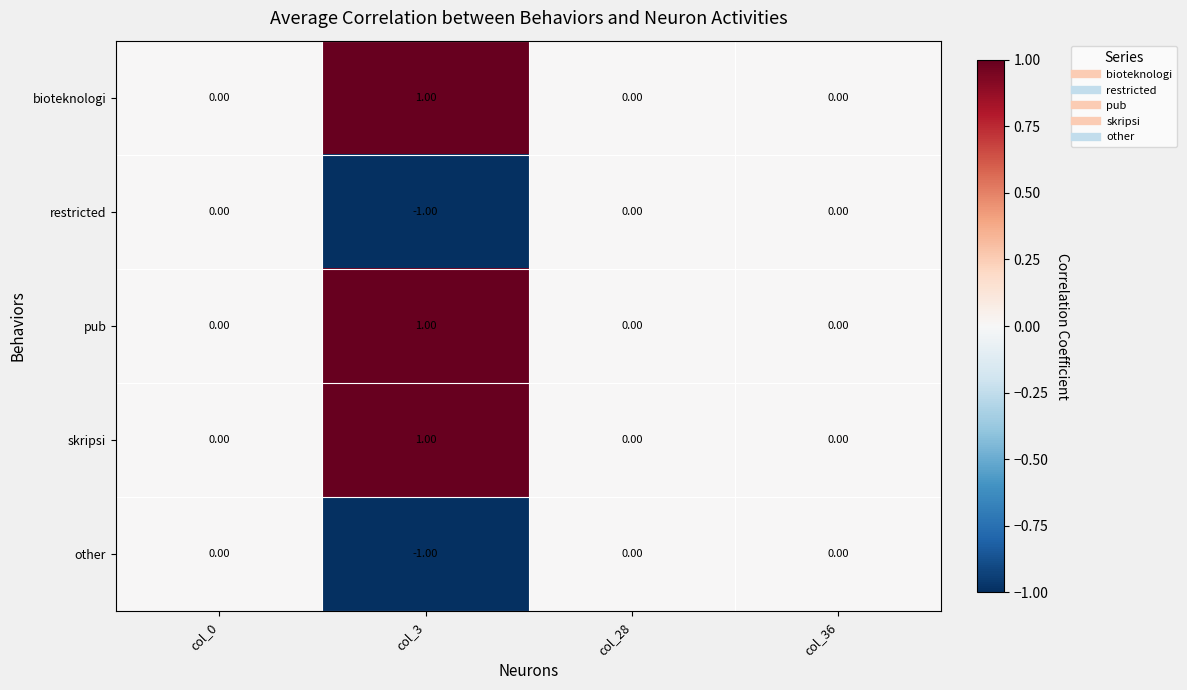

How many data points in other are less than 0?

1